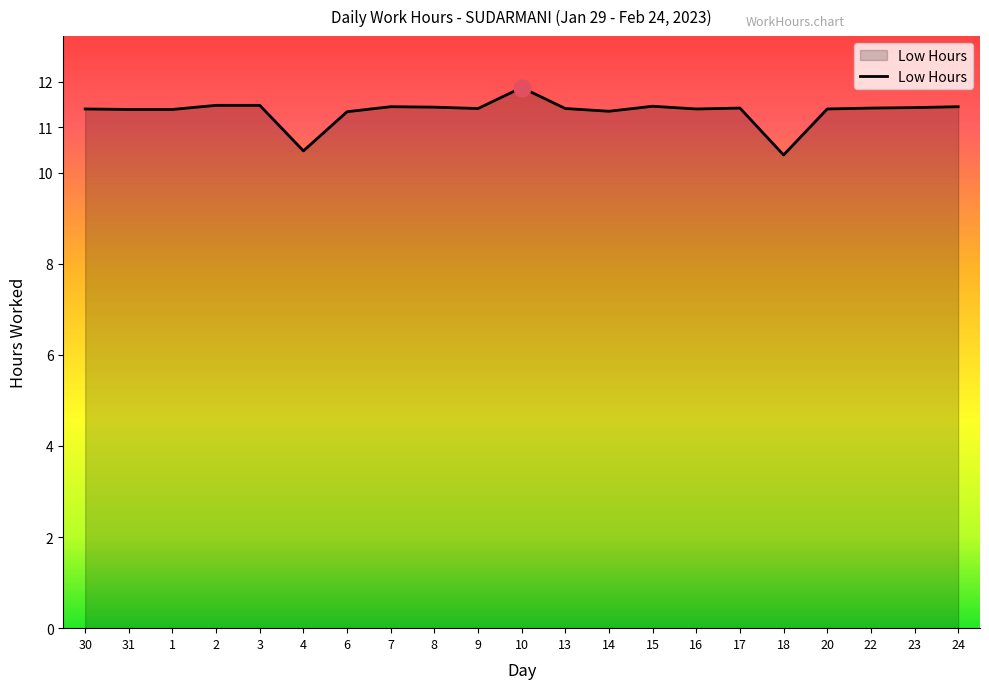

What position from the right is 13?

10